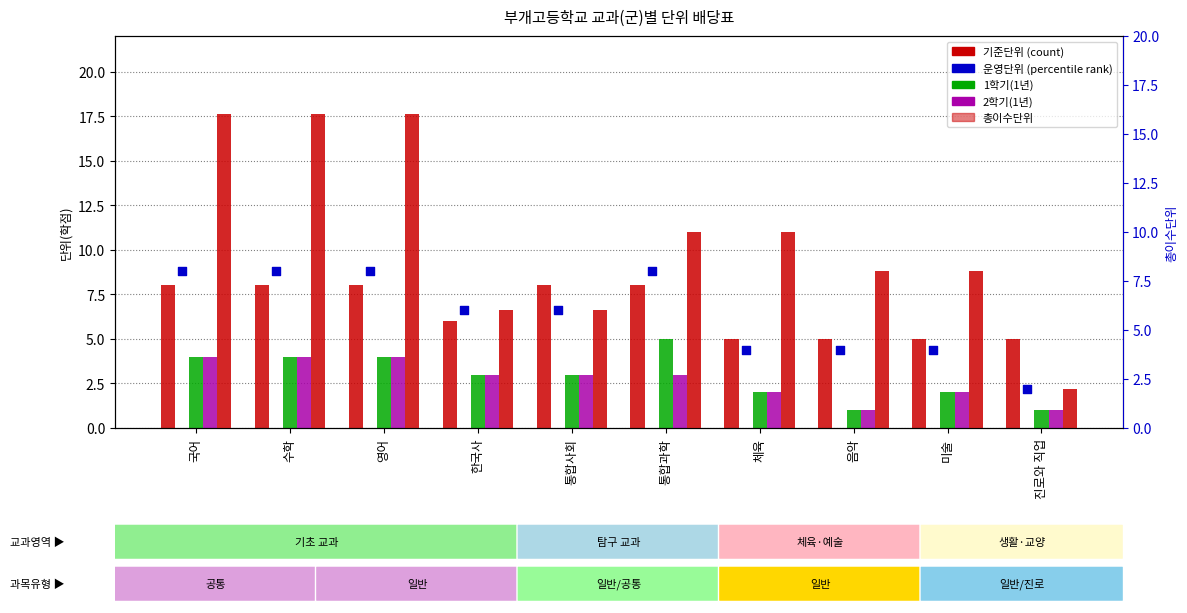

Which series reaches the maximum Y coordinate?

총이수단위